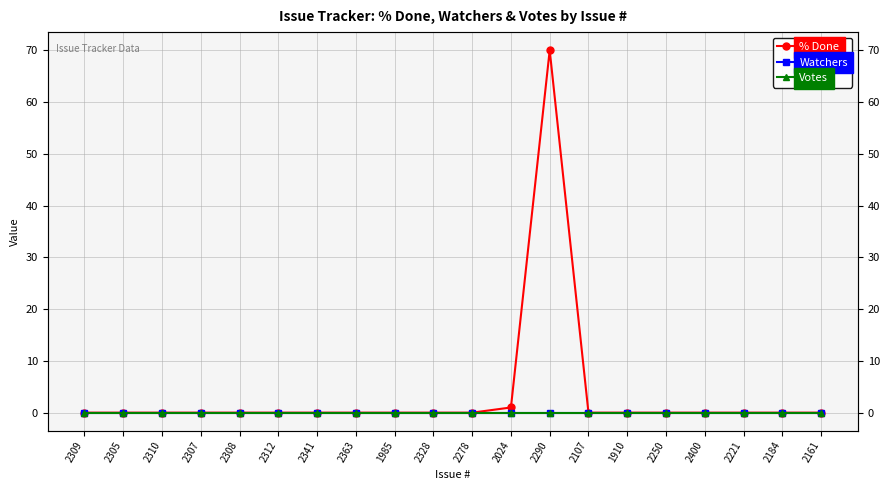

What are all the series names shown in the legend?

% Done, Watchers, Votes